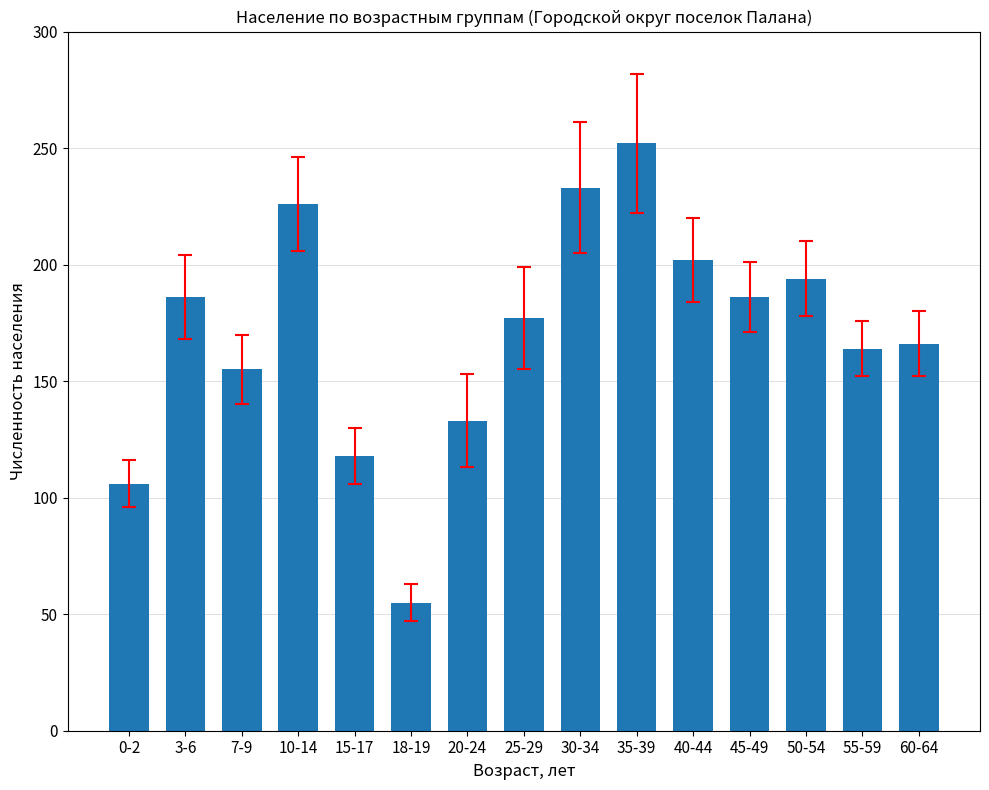

True or false: the data shows 133 at 20-24.

True